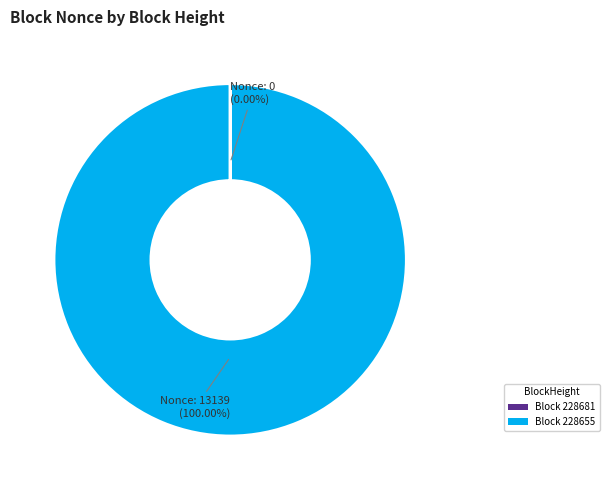

Does Block 228655 account for over 50% of the chart?

Yes